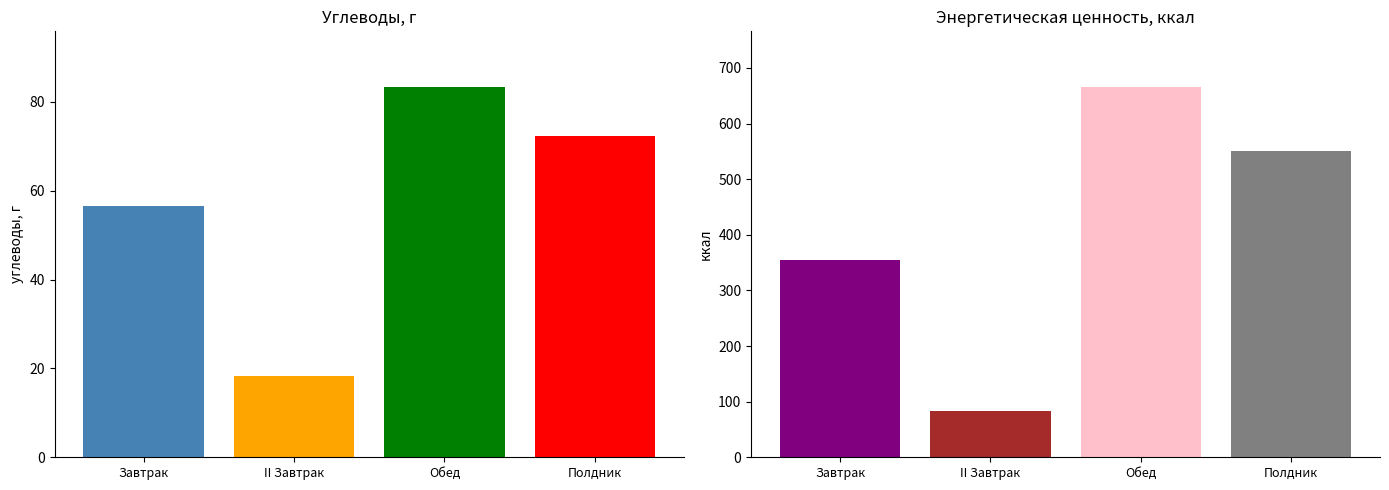

What are all the series names shown in the legend?

Углеводы, г, Энергетическая ценность, ккал